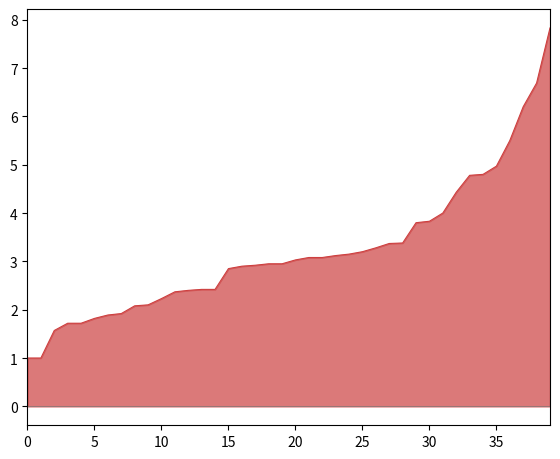

Does the chart display data point markers on the line(s)?

No